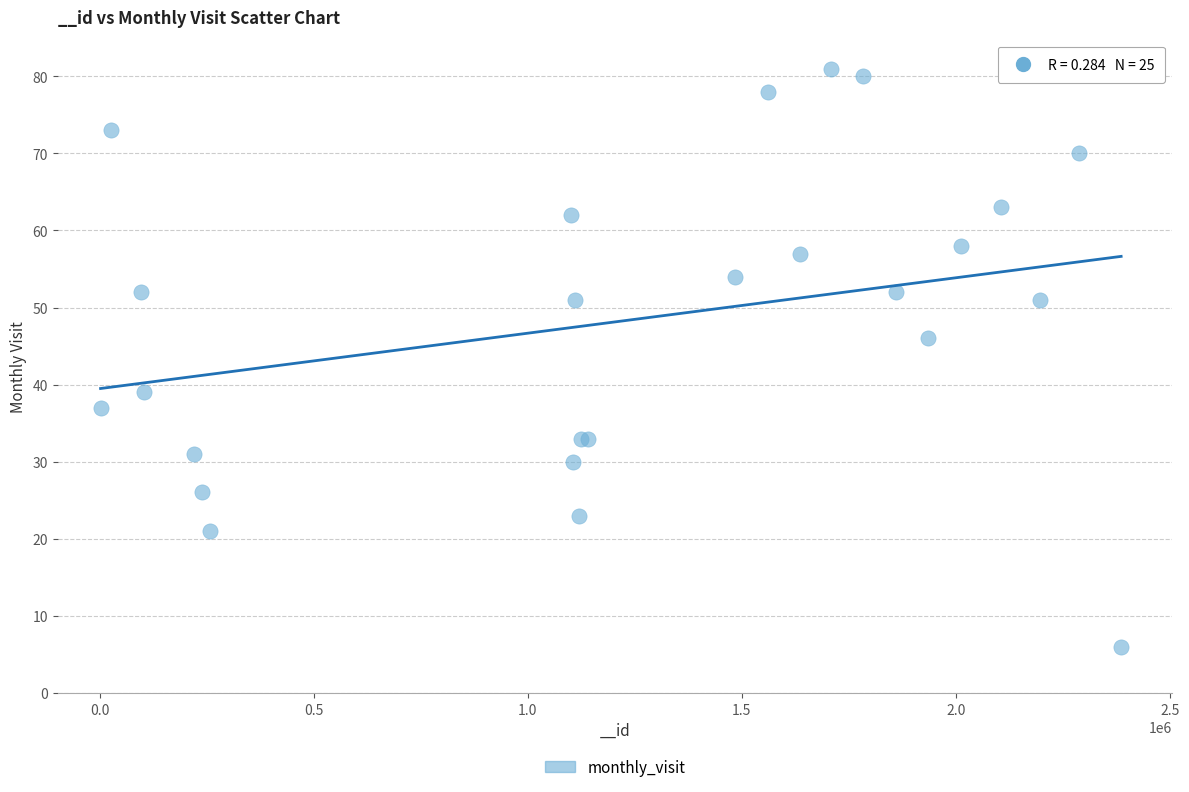

What Y value in the scatter plot is closest to 43?

46